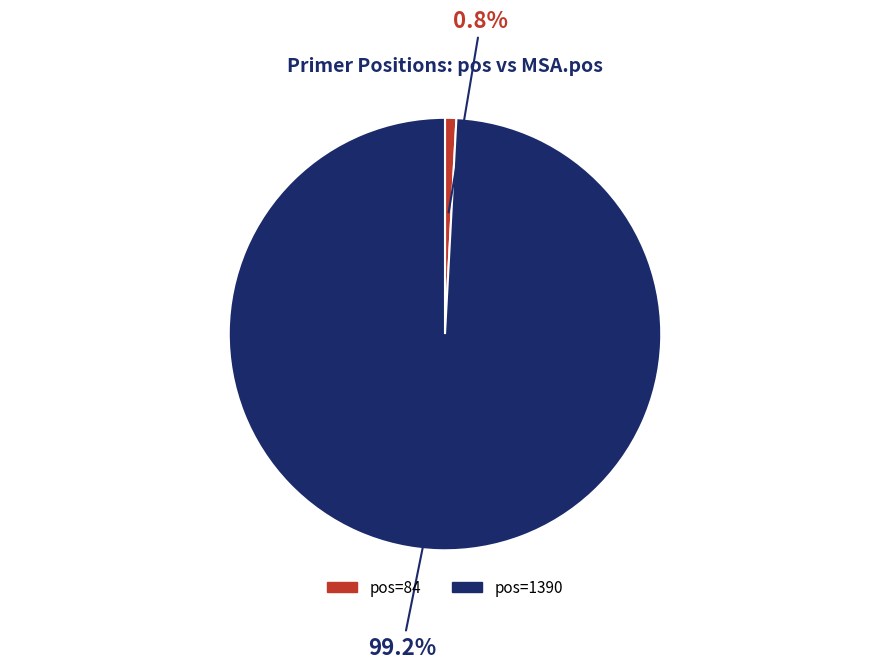

How many slices are in this pie chart?

2